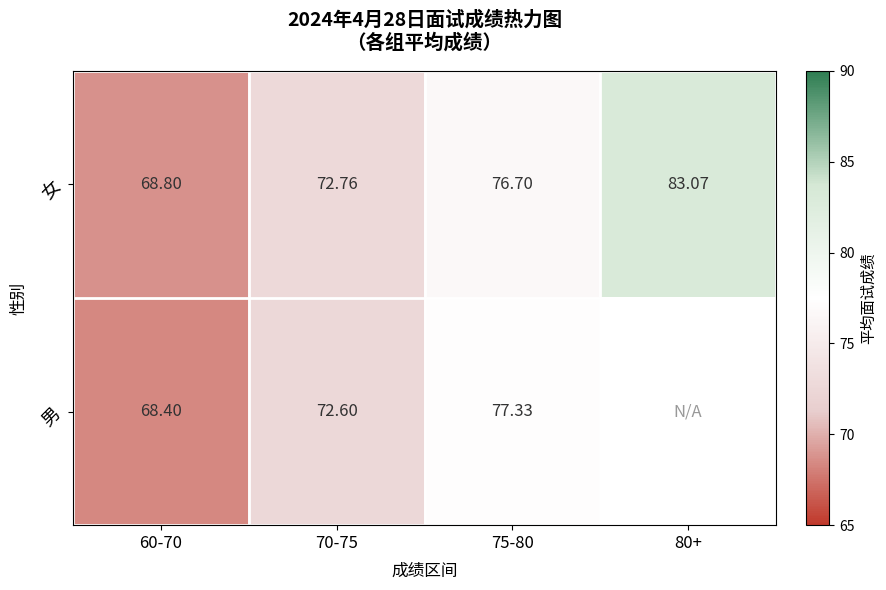

Which series changed the most between 60-70 and 70-75?

男